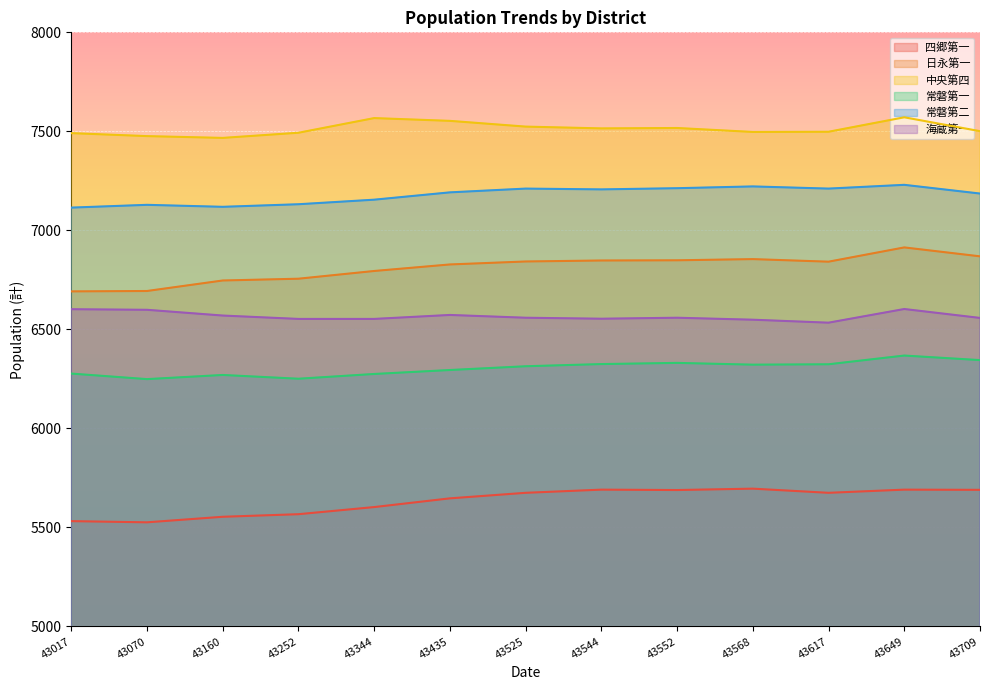

How many interior local valleys does the 四郷第一 series have?

3